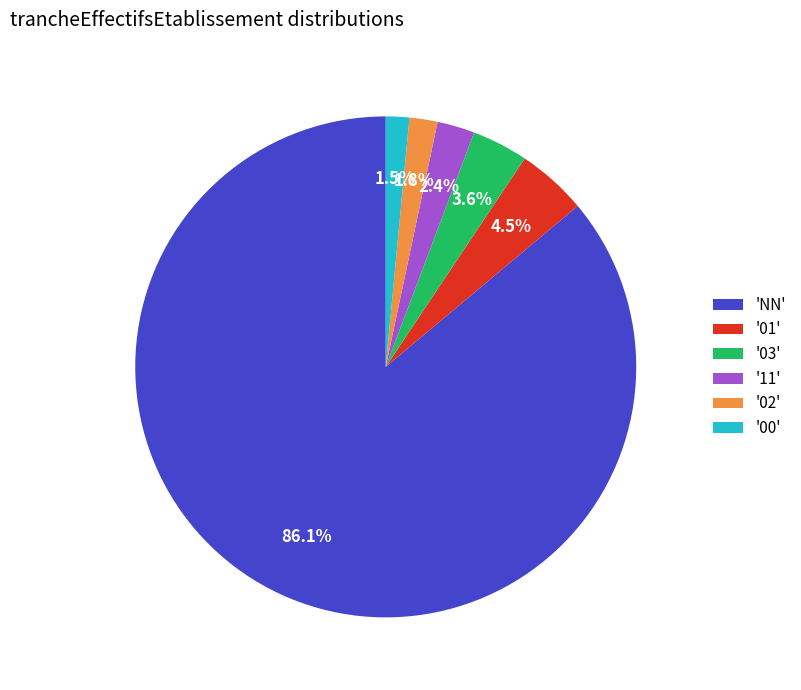

Is there a majority slice in this chart?

Yes